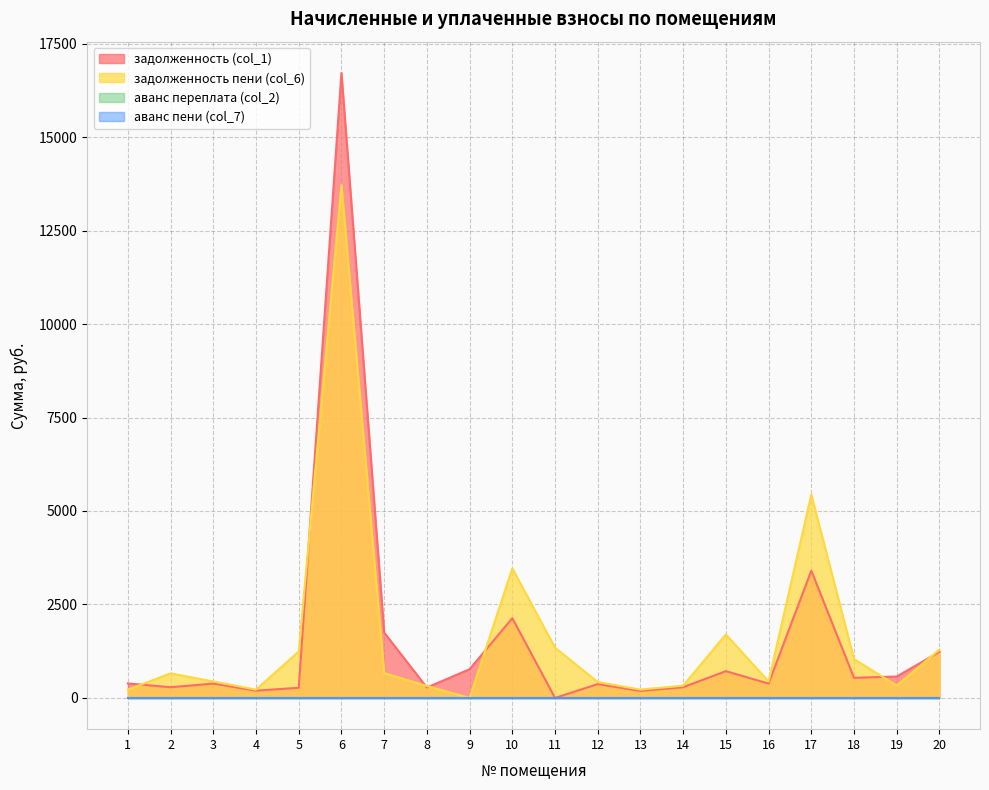

What is the approximate value of задолженность пени (col_6) at 10?

3466.7